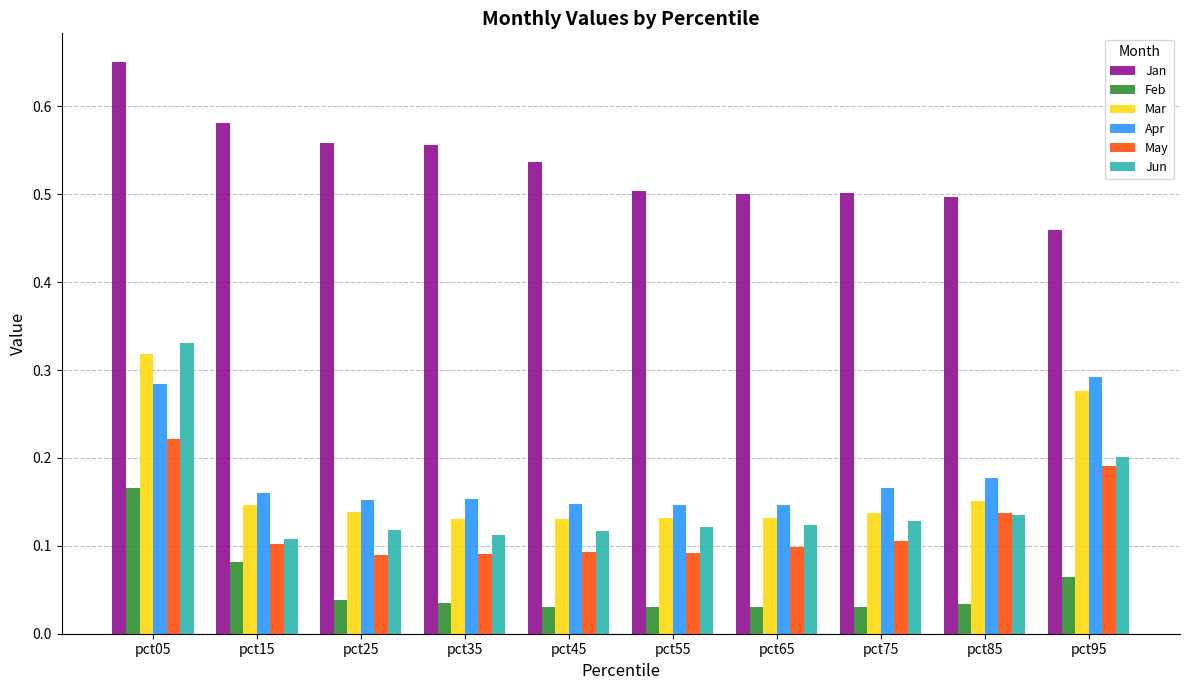

The value of Jun at pct85 is 0.2. True or false?

False